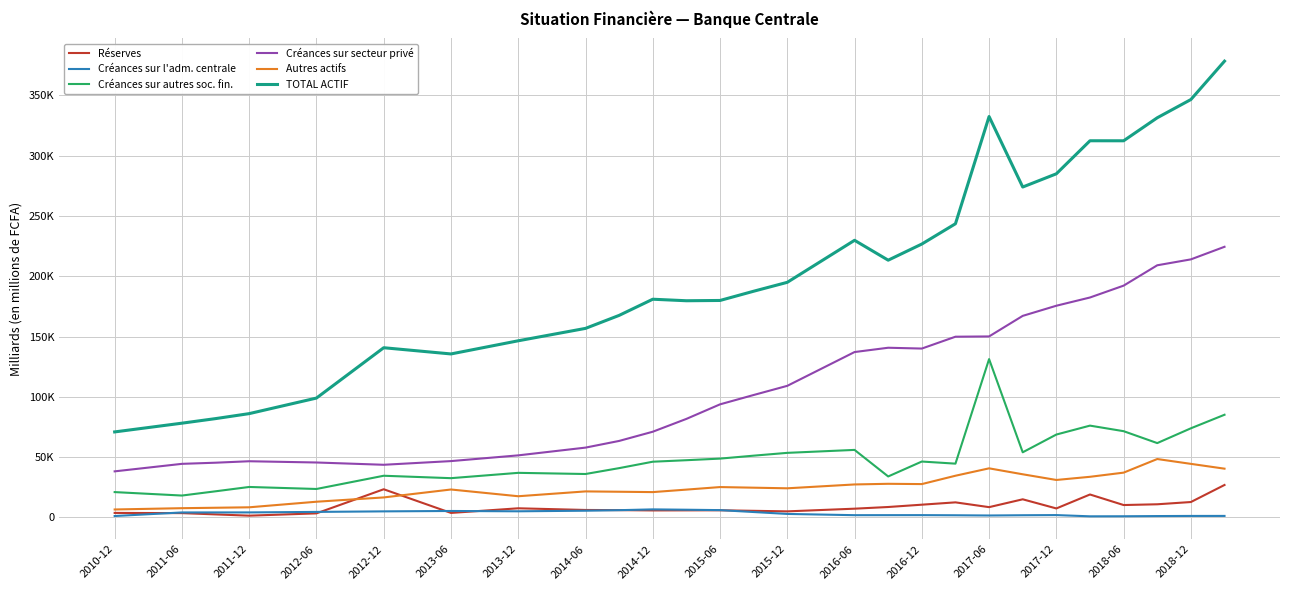

Is this an area chart (filled region under the line)?

No